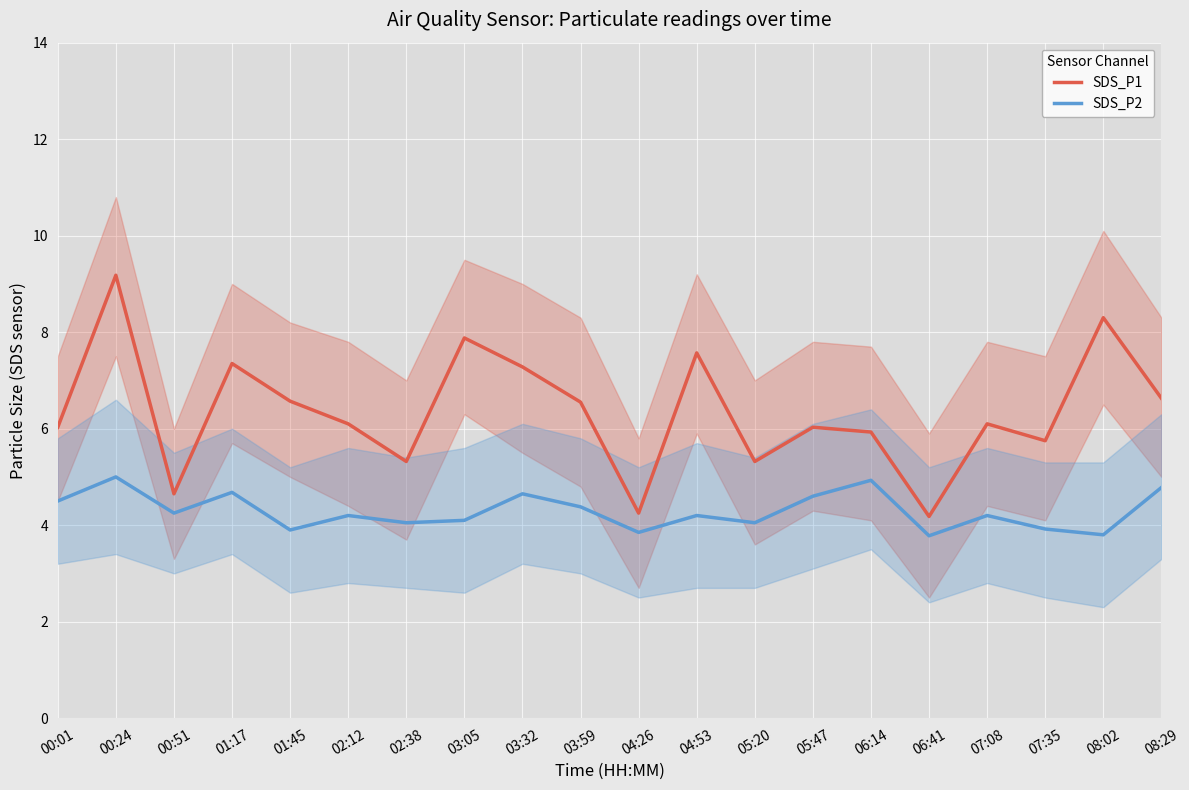

At 07:08, list the series in order from largest to smallest.

SDS_P1, SDS_P2